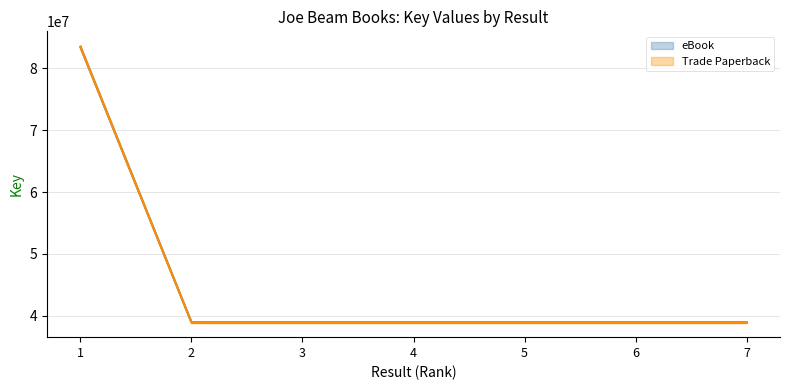

True or false: Trade Paperback and eBook cross at least once.

False